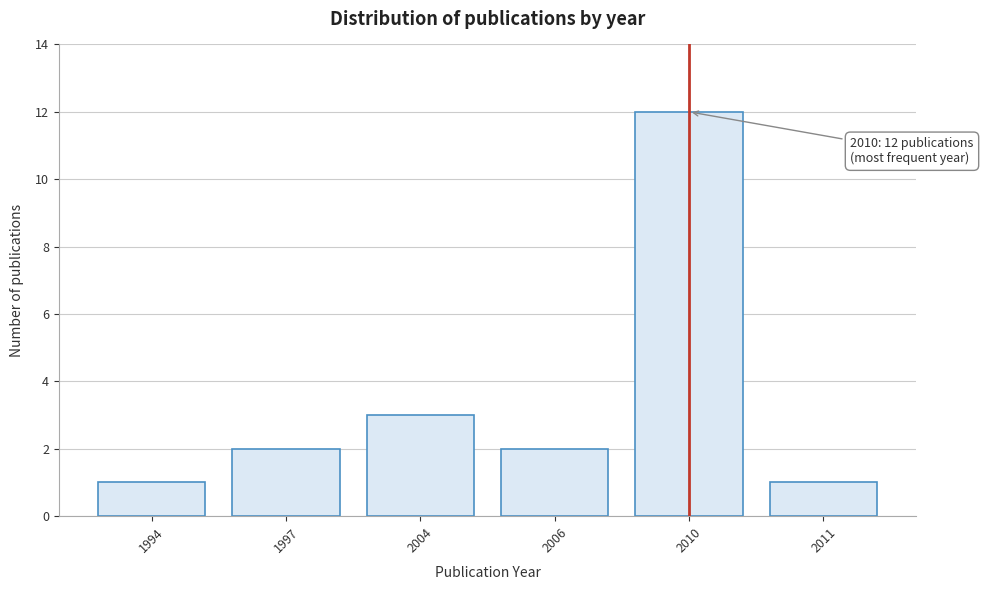

Reading left to right, list all the values displayed in this chart.

1	2	3	2	12	1